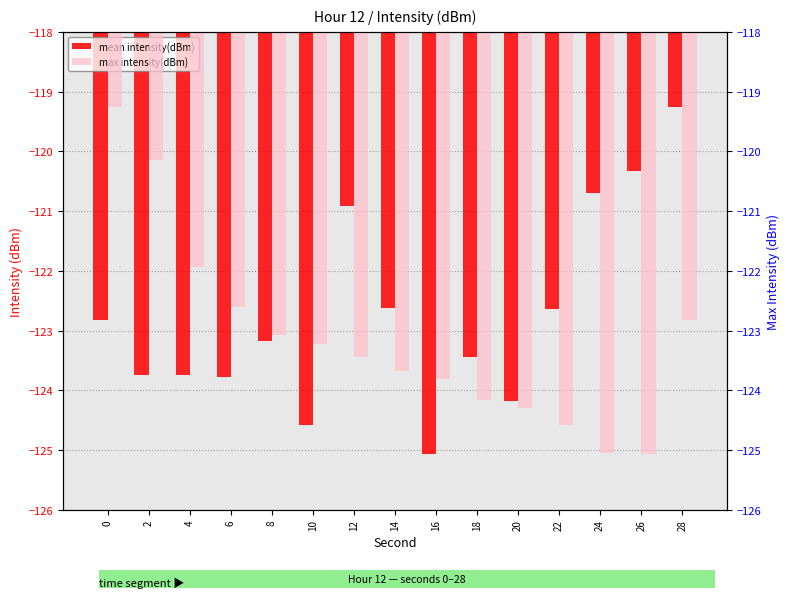

Between 2 and 16, which series saw the biggest shift?

max intensity(dBm)